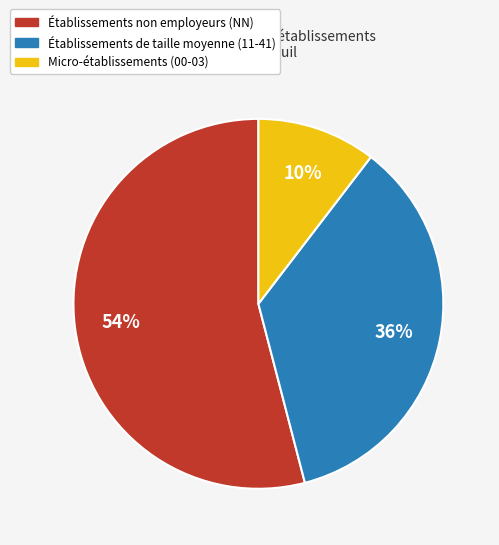

What is the largest slice in the pie chart?

Établissements non employeurs (NN)